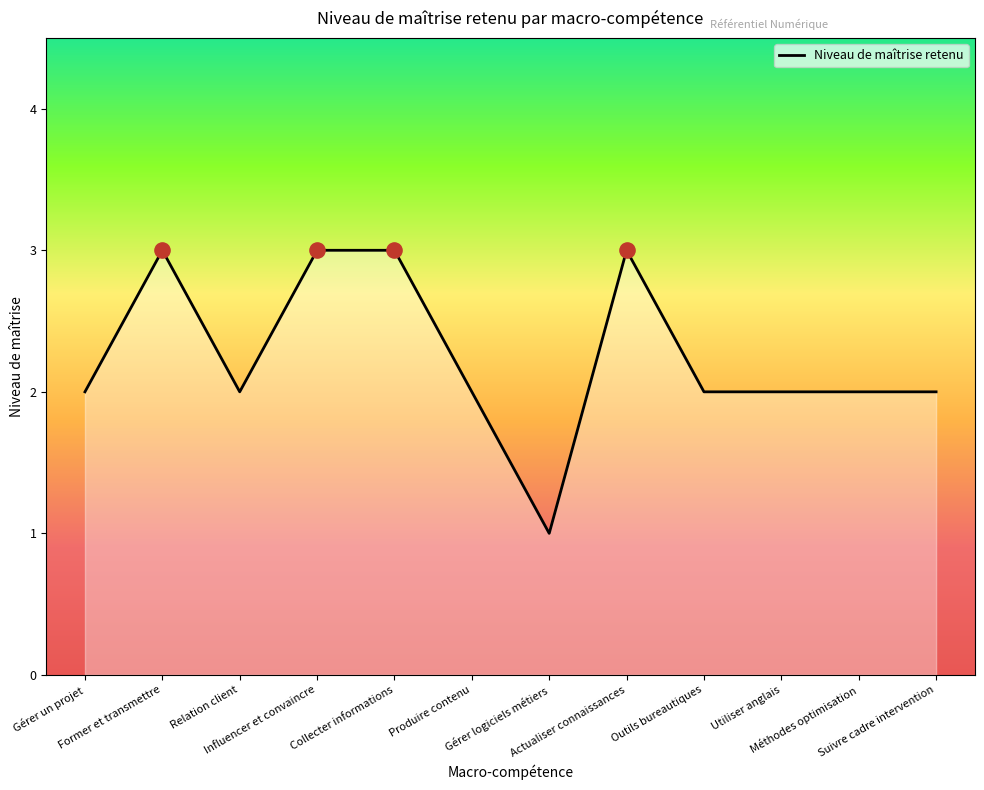

What is the ratio of the value at Former et transmettre to the value at Gérer logiciels métiers?

3.0